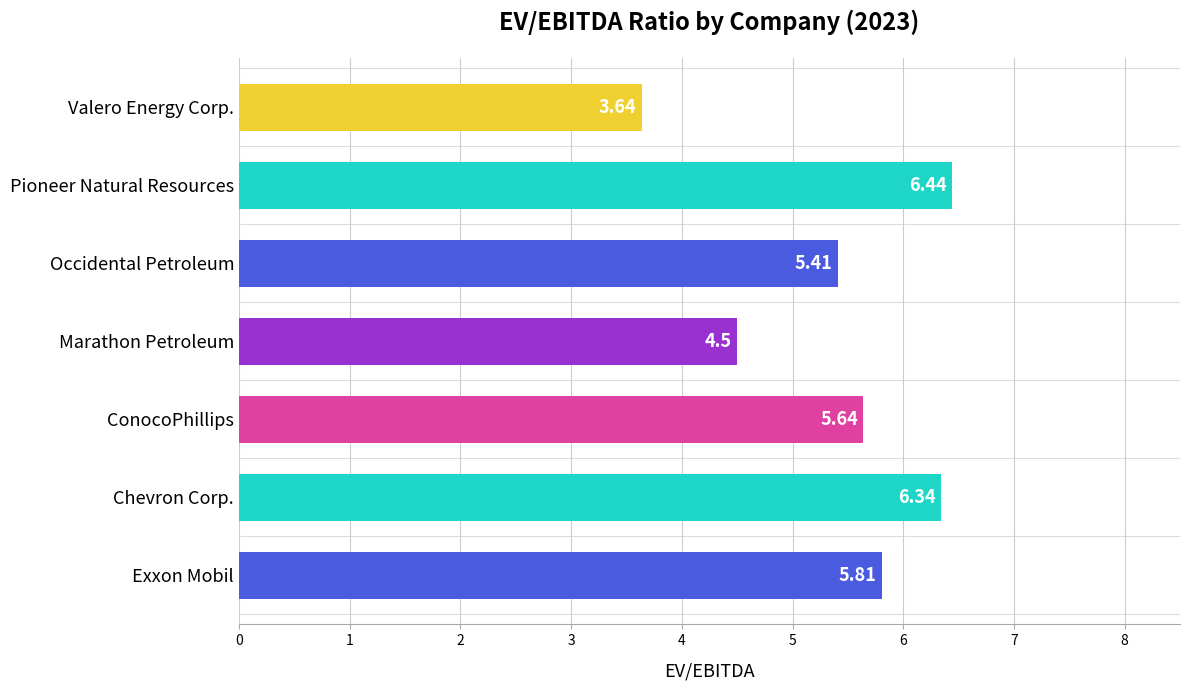

List the labels in order of value, largest first.

Pioneer Natural Resources, Chevron Corp., Exxon Mobil, ConocoPhillips, Occidental Petroleum, Marathon Petroleum, Valero Energy Corp.